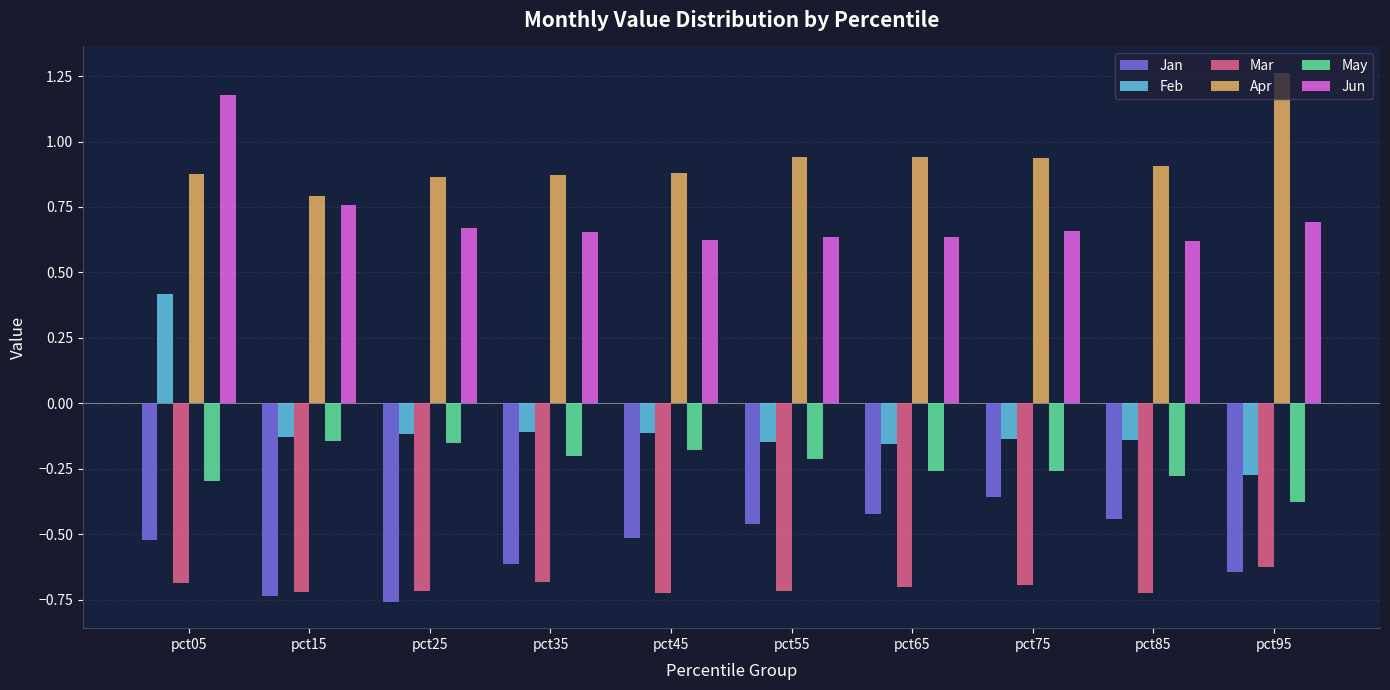

At pct75, list the series in order from largest to smallest.

Apr, Jun, Feb, May, Jan, Mar